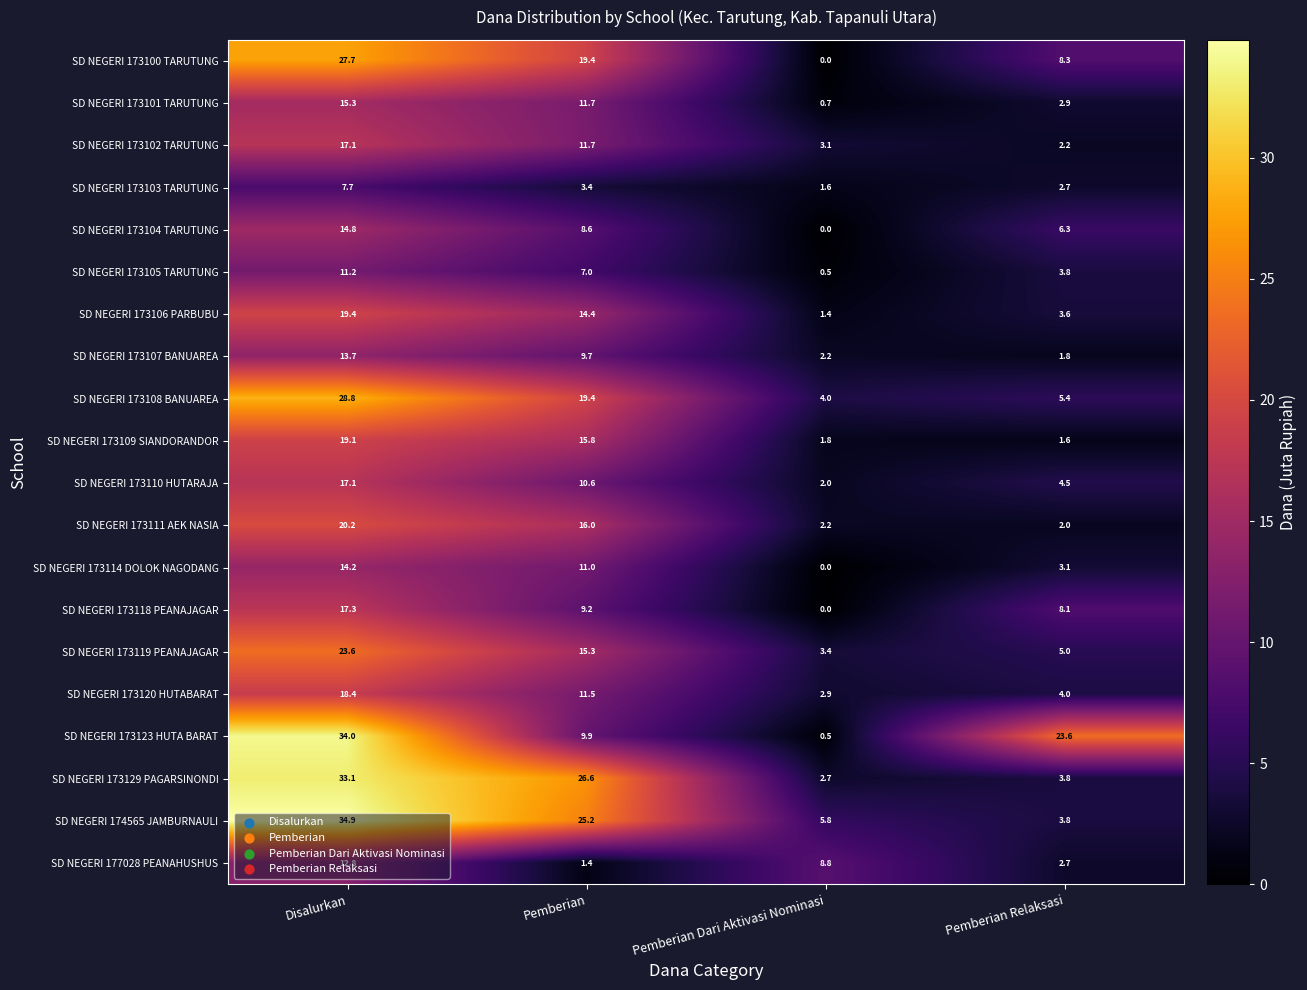

List the labels in order of SD NEGERI 173120 HUTABARAT value, smallest first.

Pemberian Dari Aktivasi Nominasi, Pemberian Relaksasi, Pemberian, Disalurkan